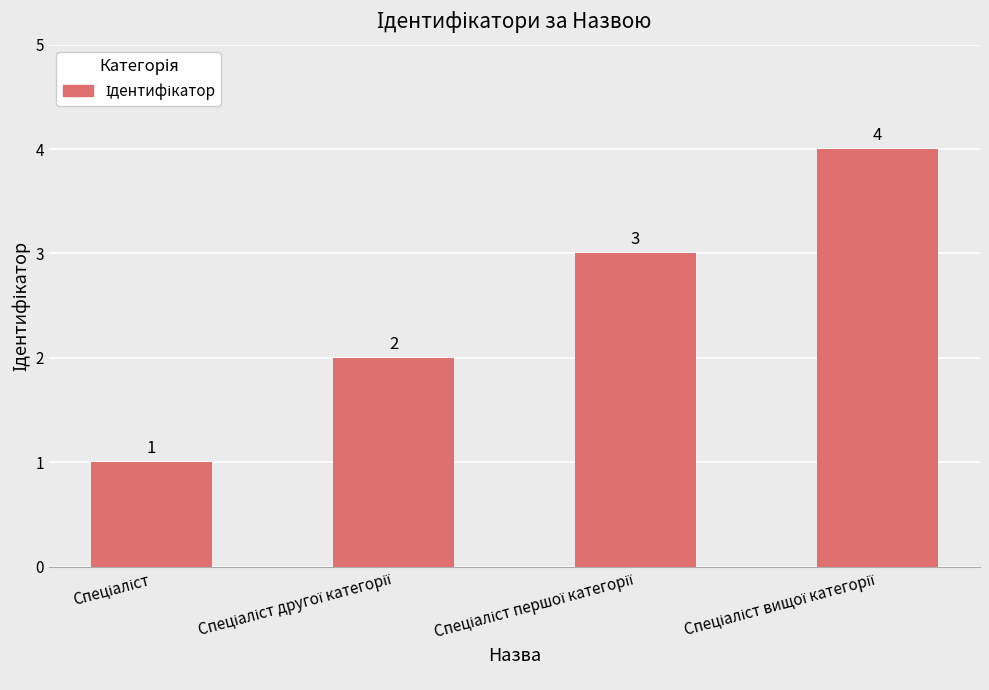

Reading left to right, extract all data points from this chart.

1	2	3	4